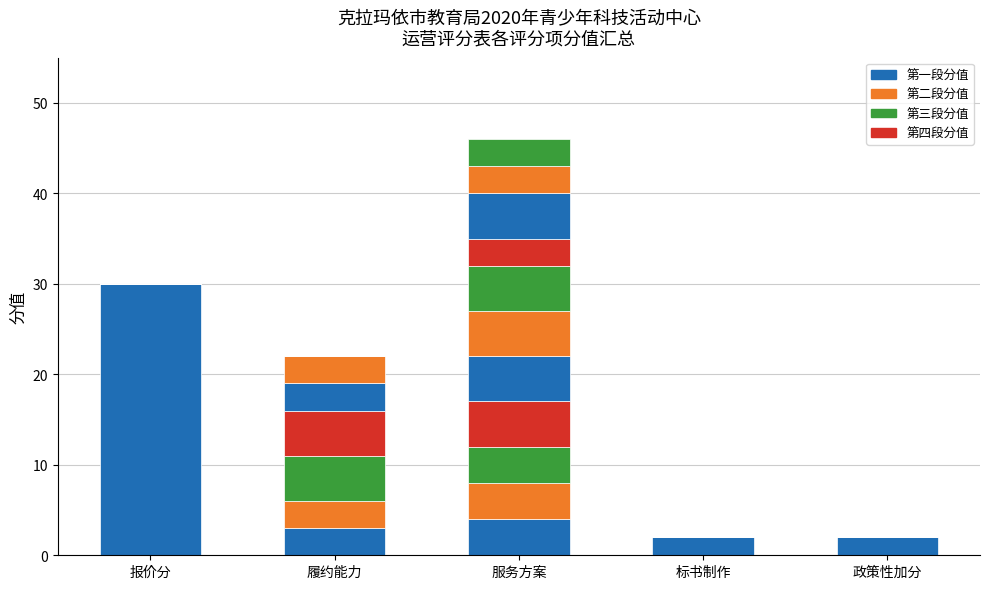

The 第三段 series shows 2 at 服务方案. True or false?

False